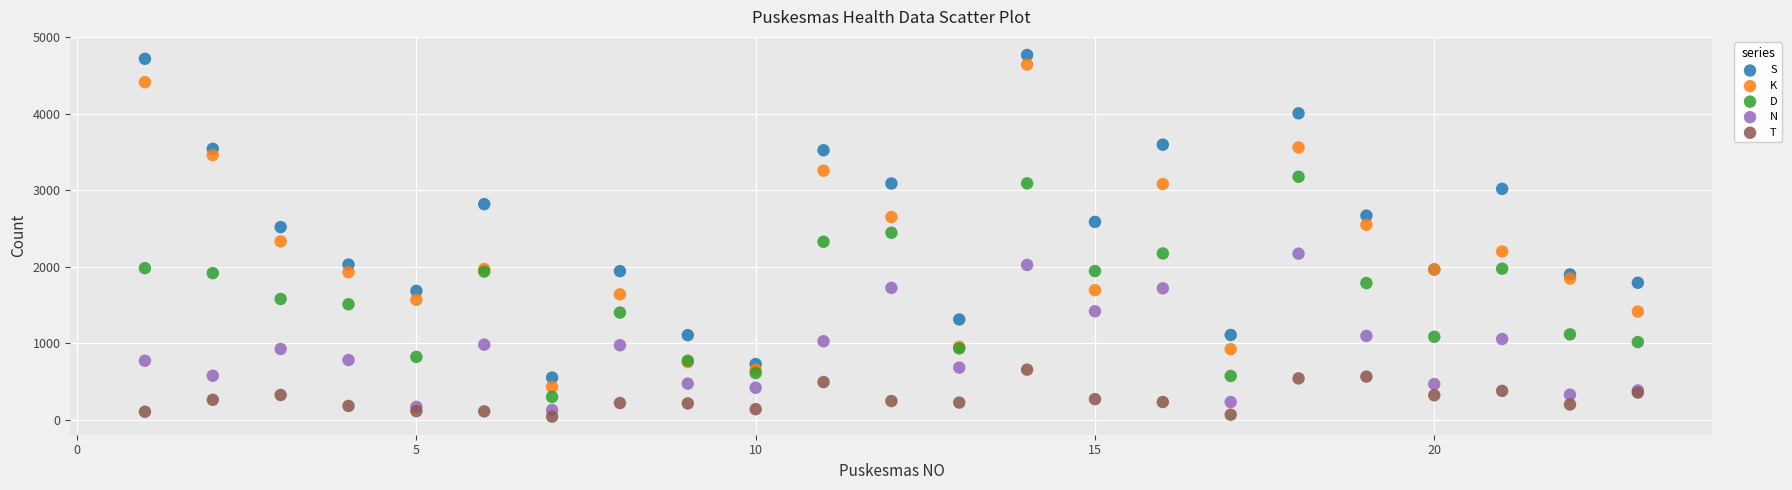

Which series has the widest spread of Y values?

S